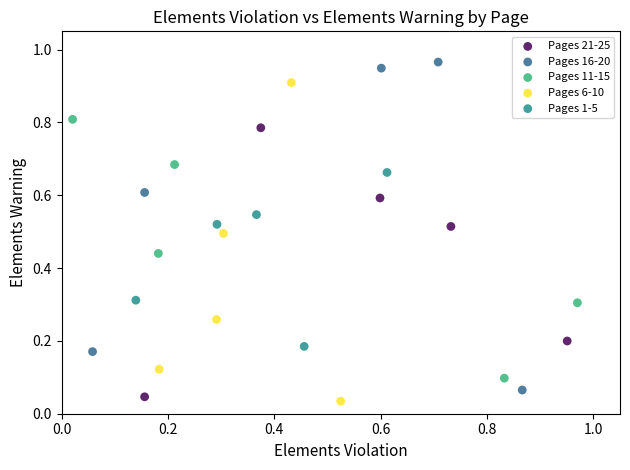

Which series contains the lowest Y value?

Pages 6-10